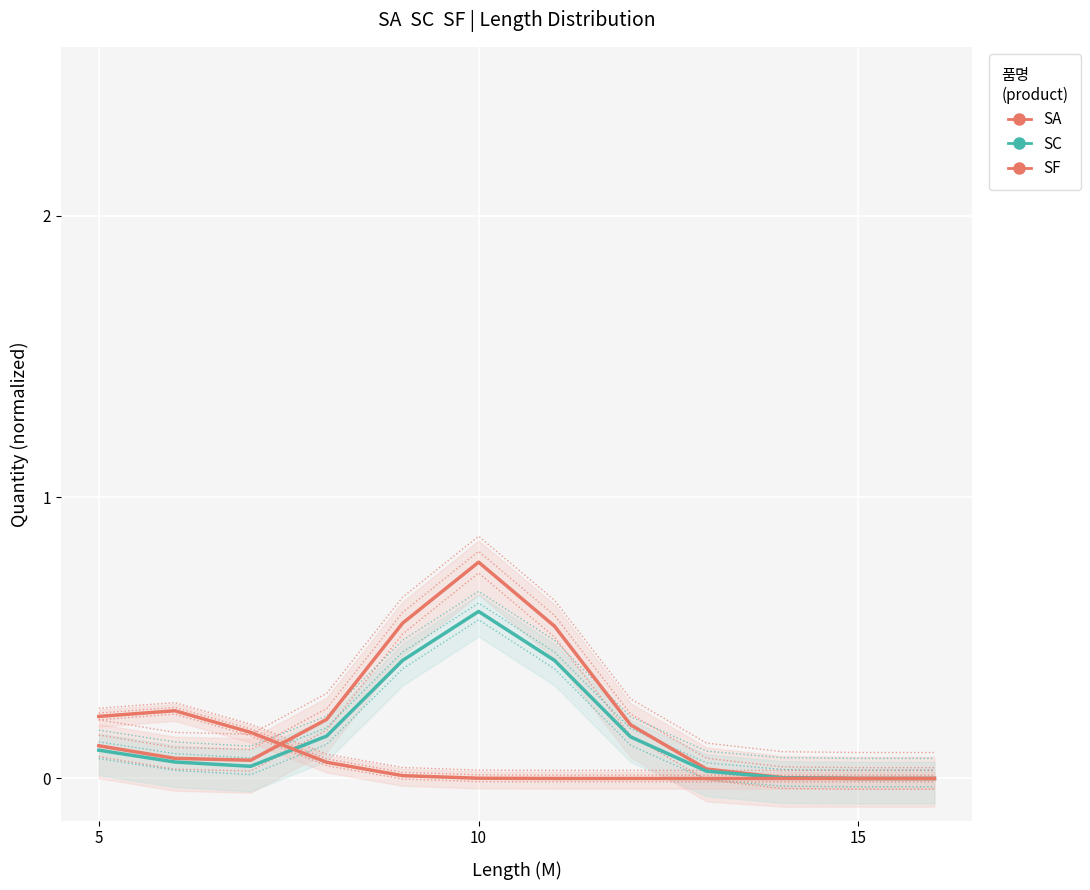

What are all the series names shown in the legend?

SA, SC, SF